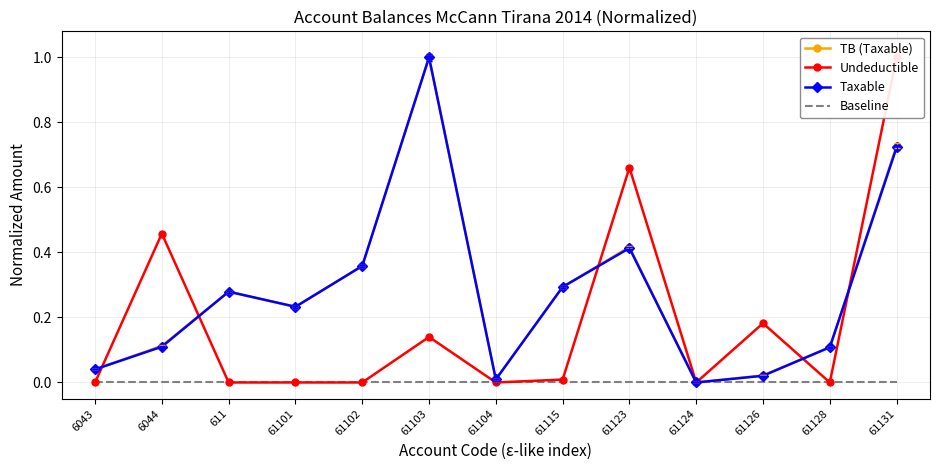

What position from the right is 61115?

6